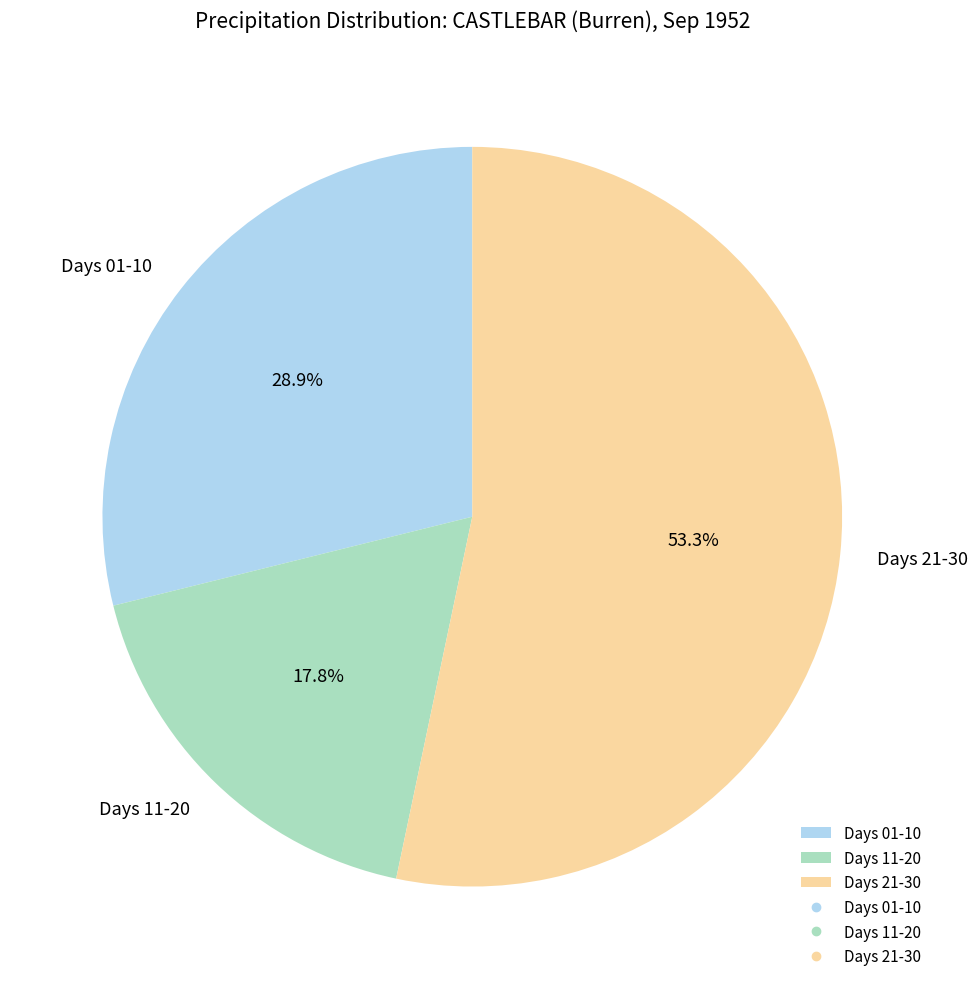

Rank the categories by value from highest to lowest.

Days 21-30, Days 01-10, Days 11-20